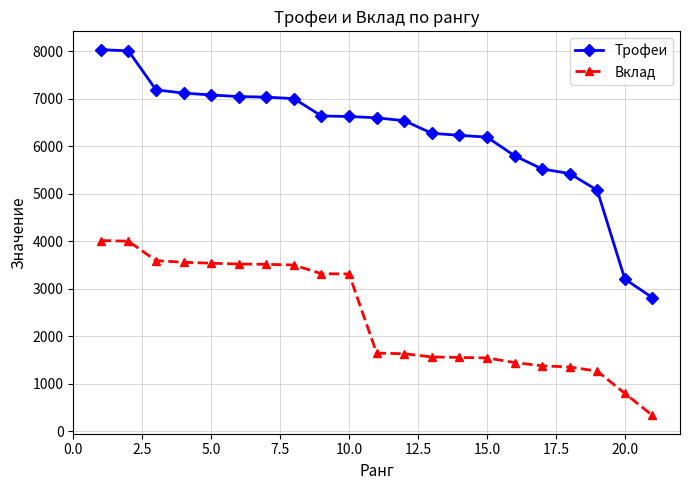

What is the value of the Вклад point at the 10th from the left?

3312